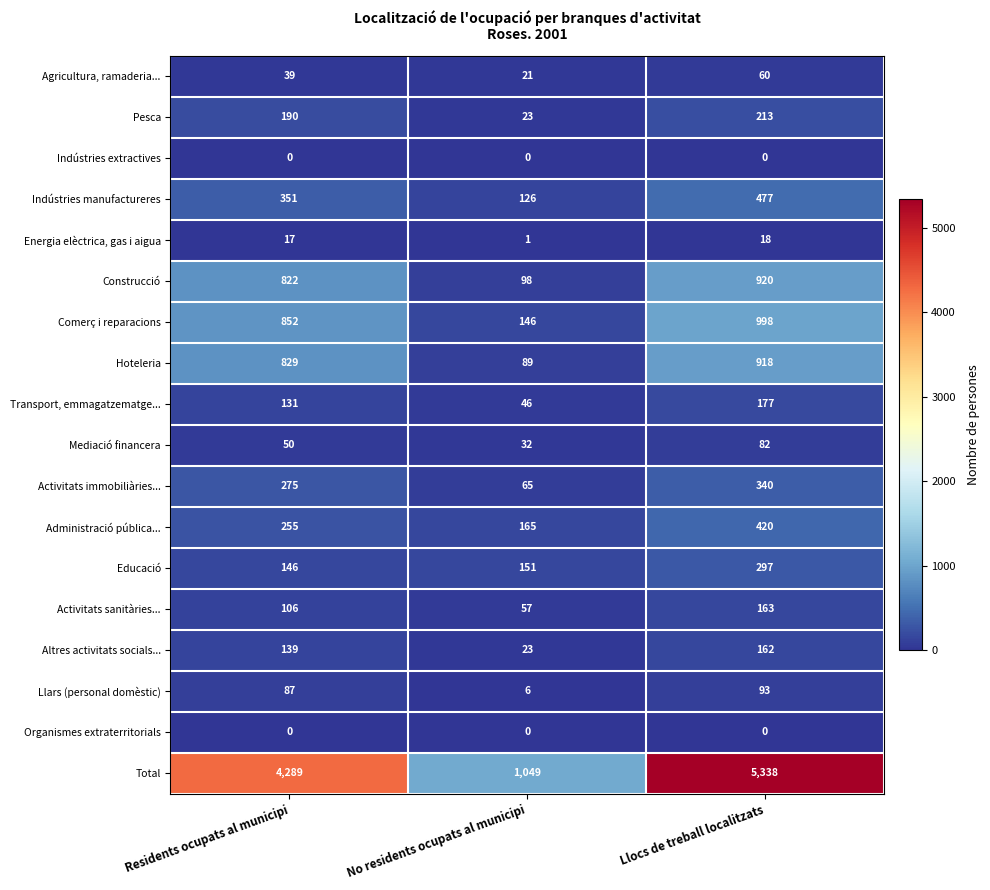

Is it true that Total equals 6591 at Residents ocupats al municipi?

False